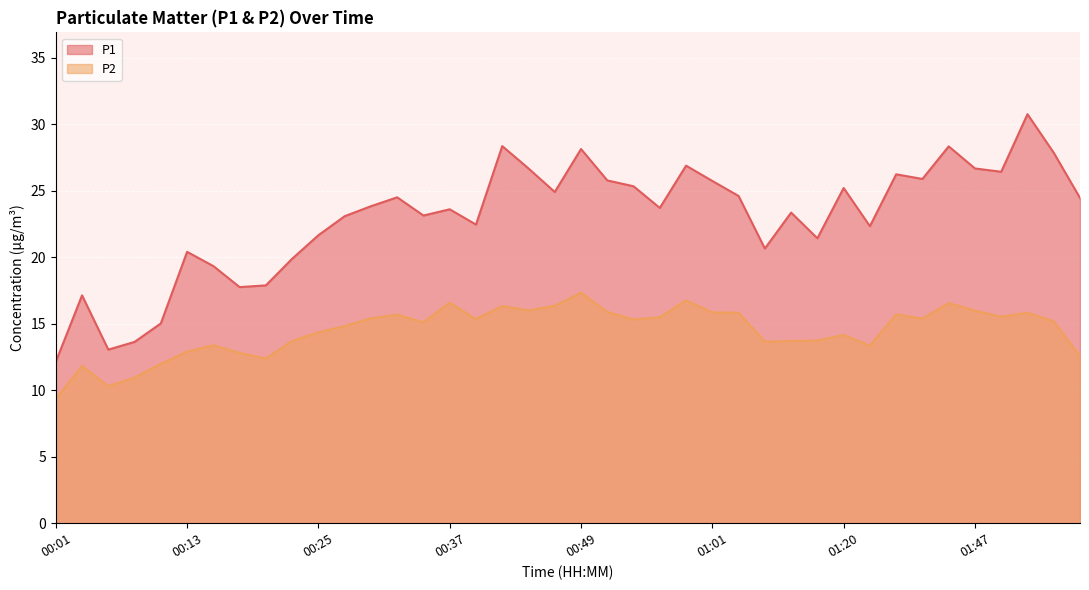

Is the value of P2 at 01:15 greater than the value of P1 at 01:57?

No